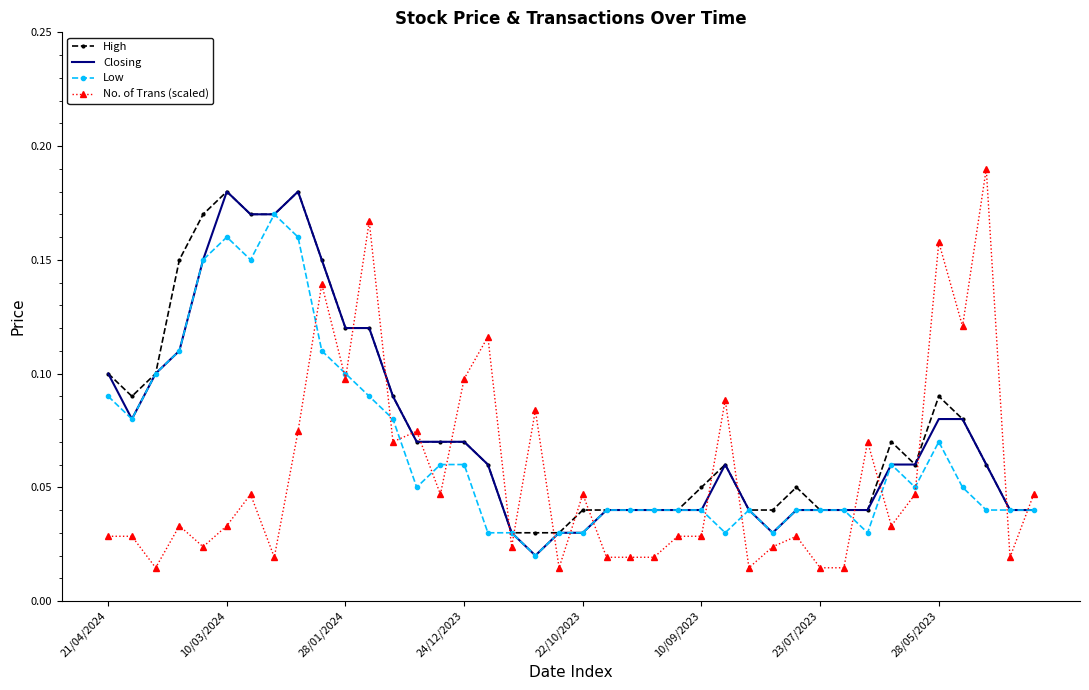

How many series are shown in this chart?

4